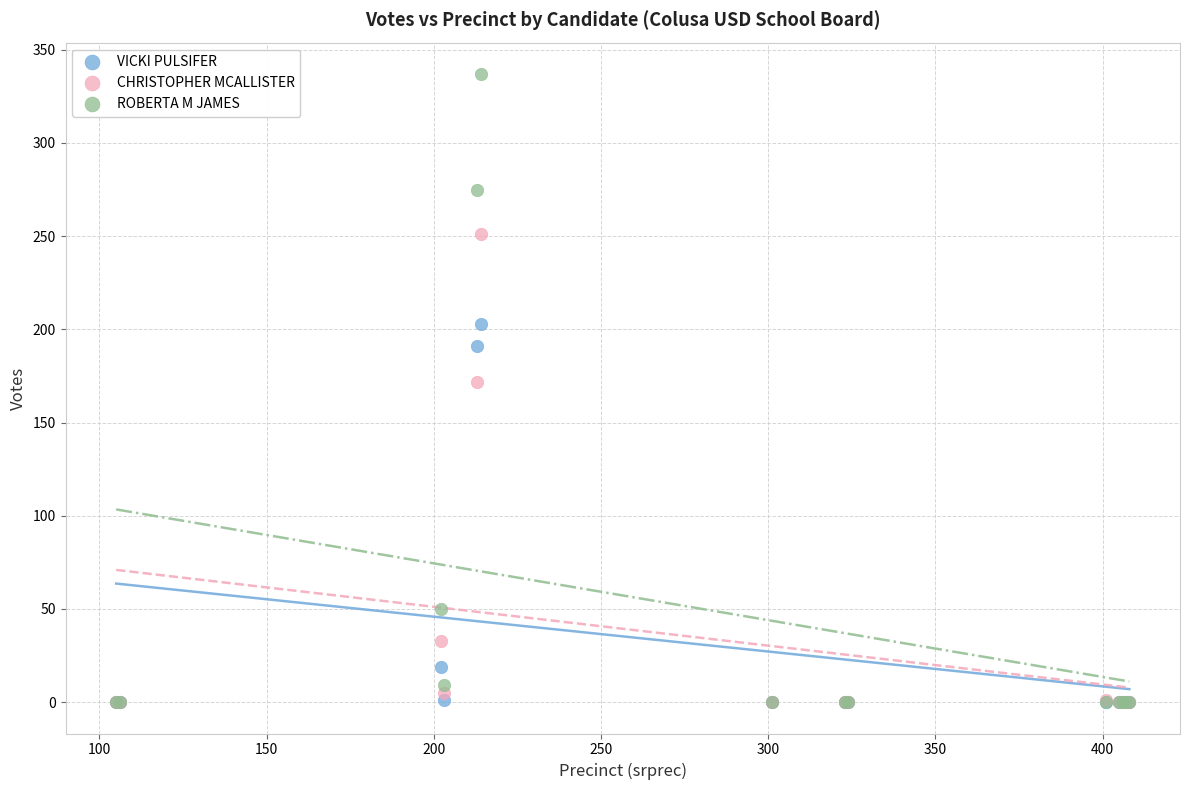

In the ROBERTA M JAMES series, what Y value is closest to 168?

275